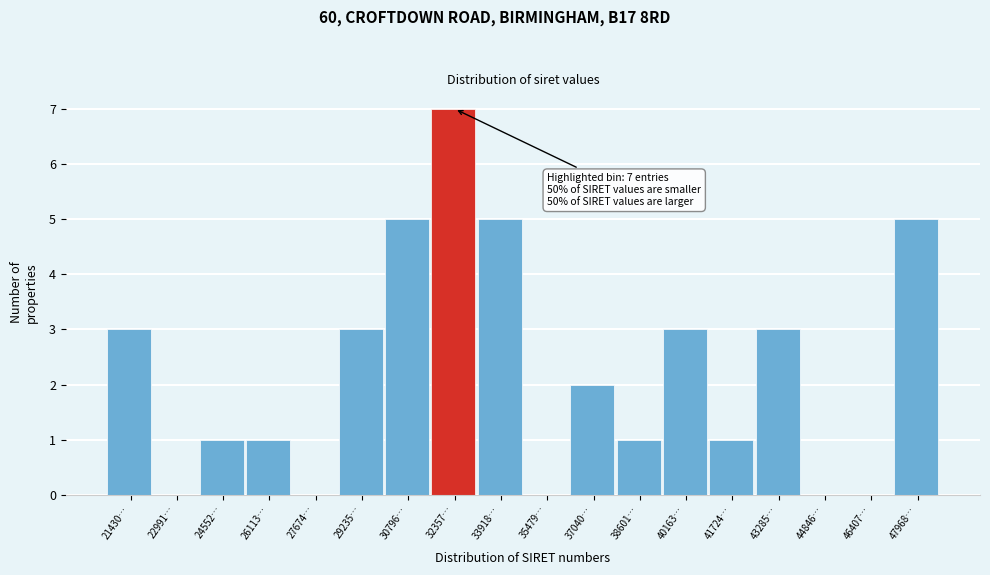

Reading right to left, extract all data points from this chart.

47968…=5	46407…=0	44846…=0	43285…=3	41724…=1	40163…=3	38601…=1	37040…=2	35479…=0	33918…=5	32357…=7	30796…=5	29235…=3	27674…=0	26113…=1	24552…=1	22991…=0	21430…=3